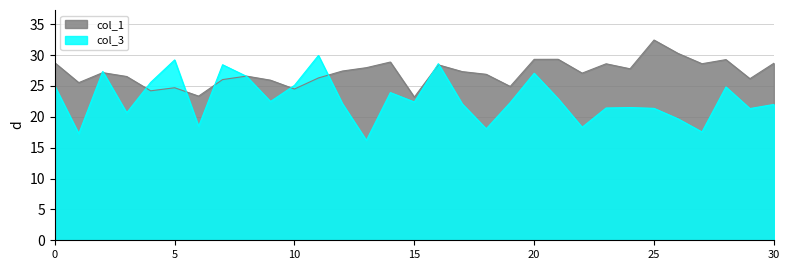

Where is col_1 nearest to the value 27?

22